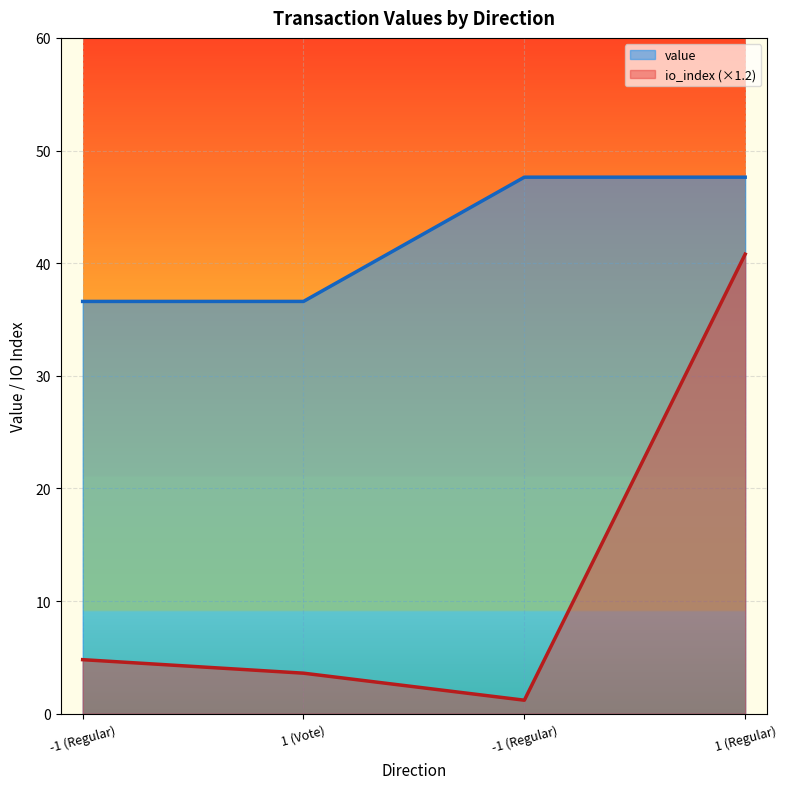

Reading left to right, transcribe all the data shown in this chart.

value: -1 (Regular)=36.6	1 (Vote)=36.6	-1 (Regular)=47.6	1 (Regular)=47.6
io_index: -1 (Regular)=4.8	1 (Vote)=3.6	-1 (Regular)=1.2	1 (Regular)=40.8